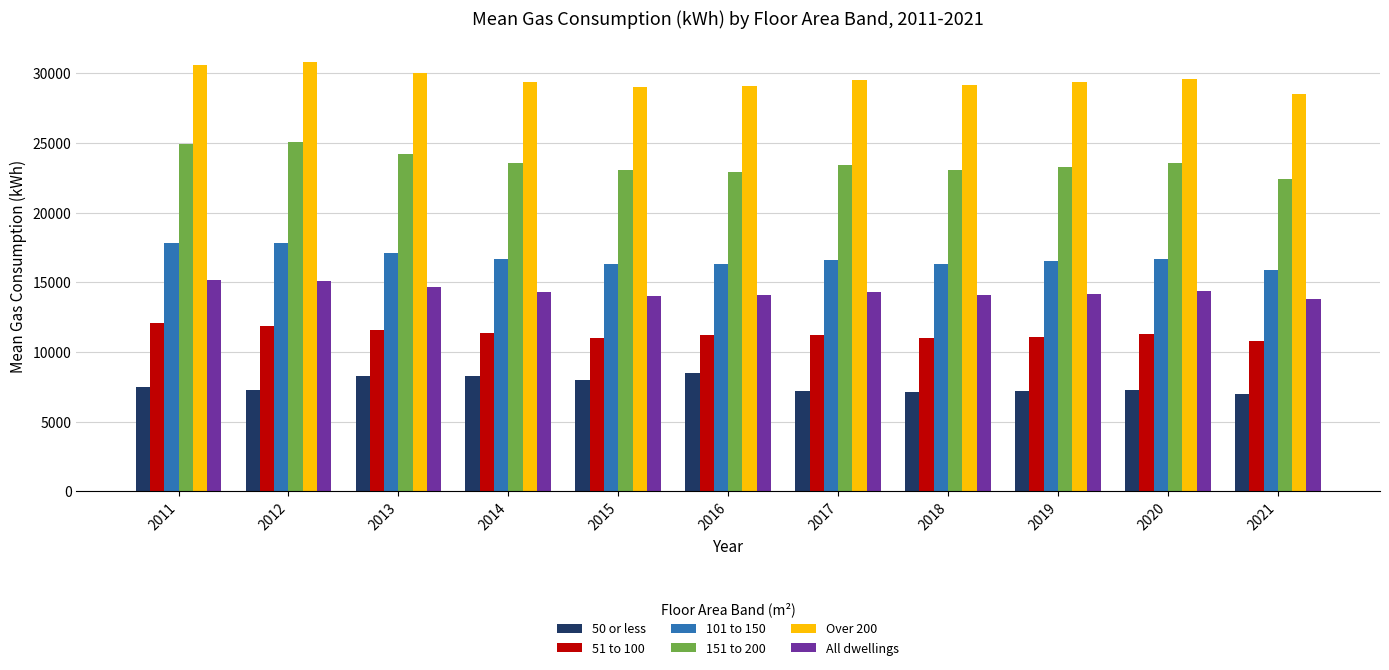

The 50 or less series shows 7200 at 2017. True or false?

True